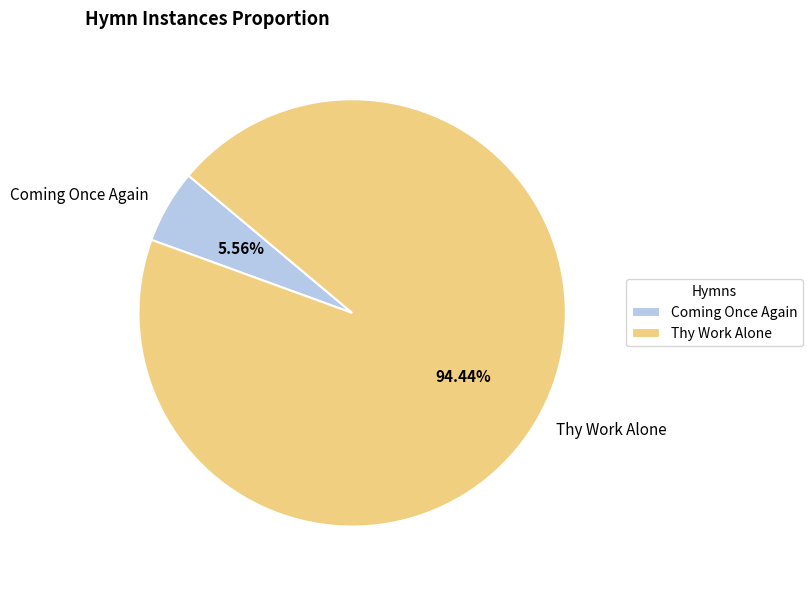

To the nearest percent, what is the combined percentage of Thy Work Alone and Coming Once Again?

100%